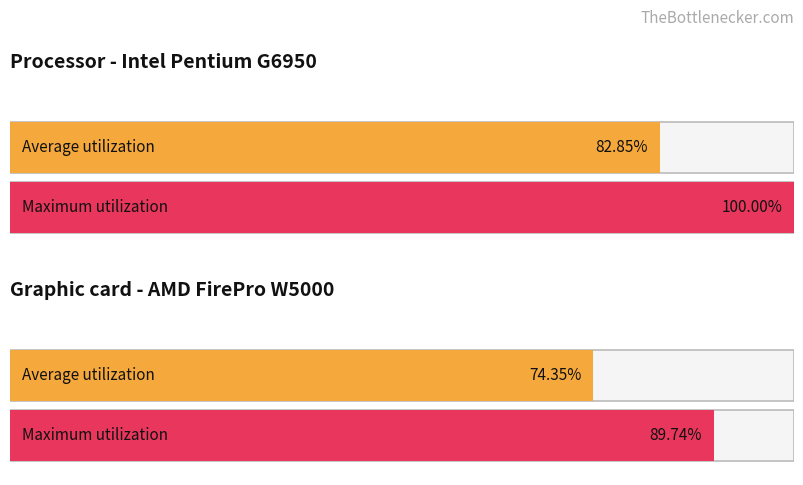

How many bars are there in each group?

2